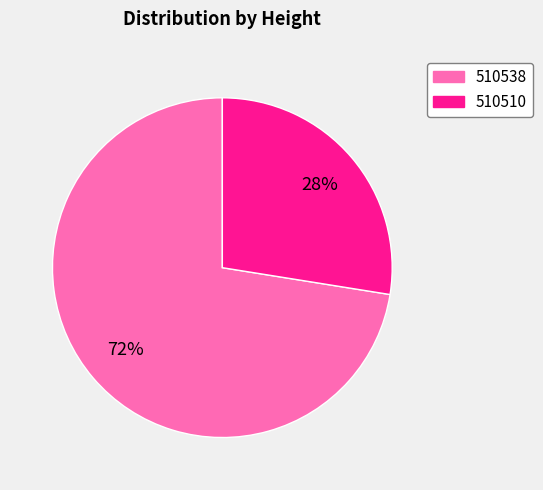

True or false: 510510 accounts for 28% of the total.

True